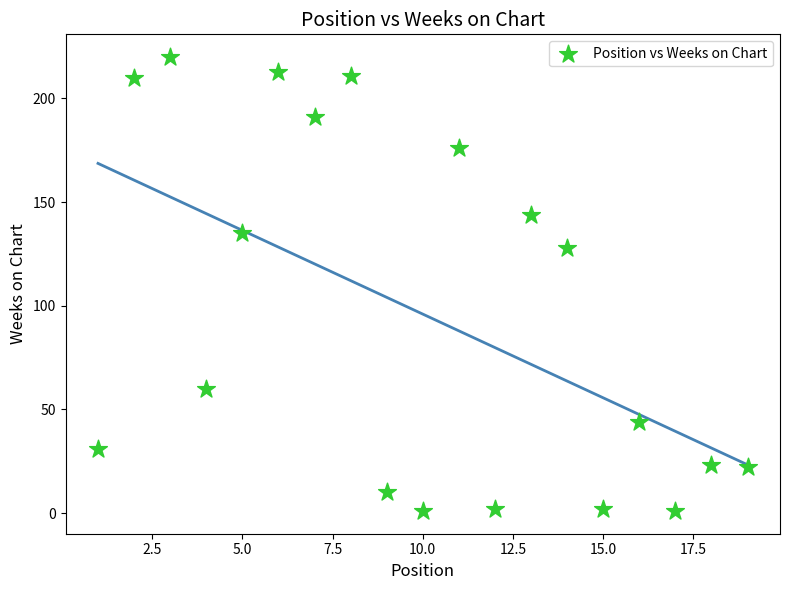

What is the range of Y values (max minus min)?

219